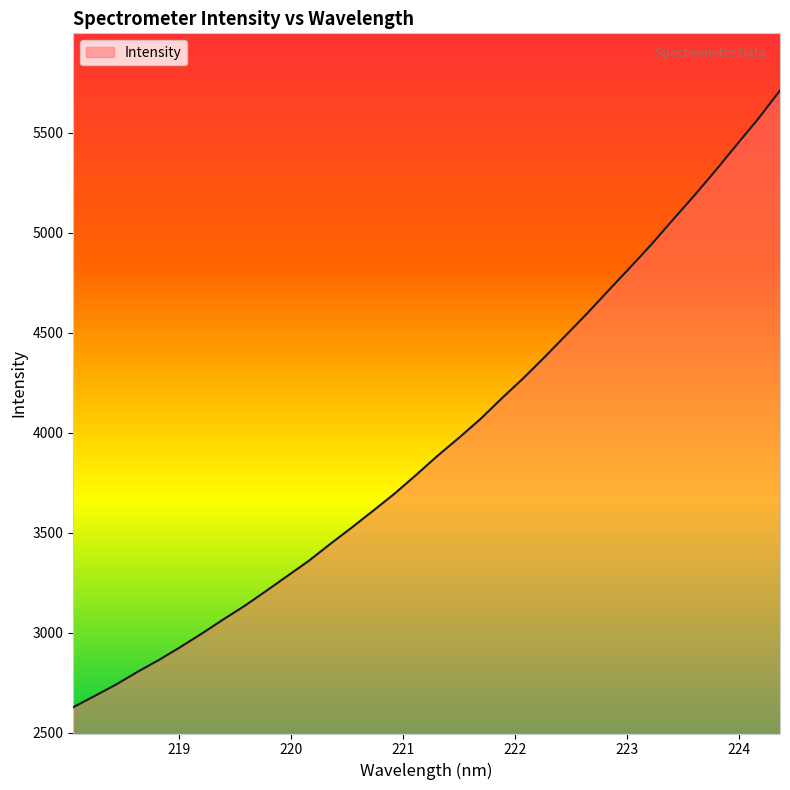

What is the maximum value shown in the chart?

5710.6